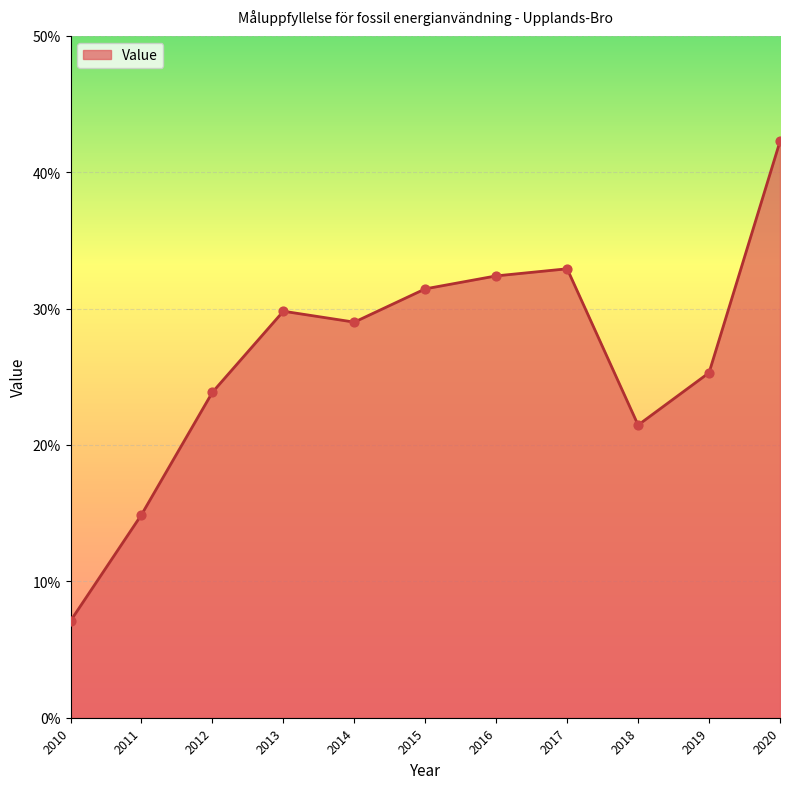

What is the change in value from 2015 to 2017?

+1.5